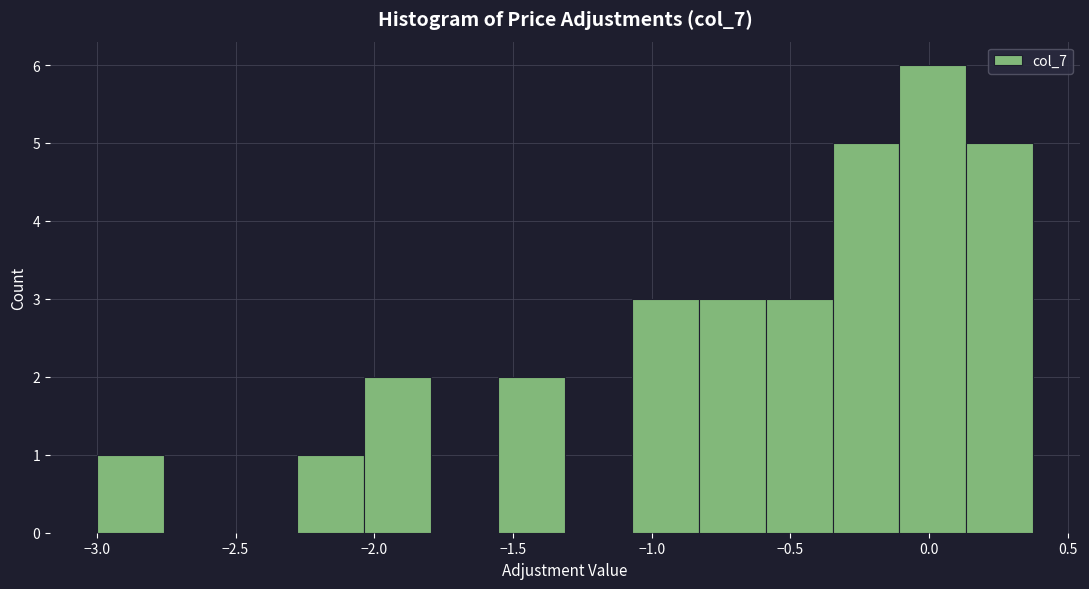

How tall is the bar that spans 0.15 to 0.40 on the x-axis? Neither the bar edges nor the heights are printed on the chart, so give them approximately, as read against the axes.

5